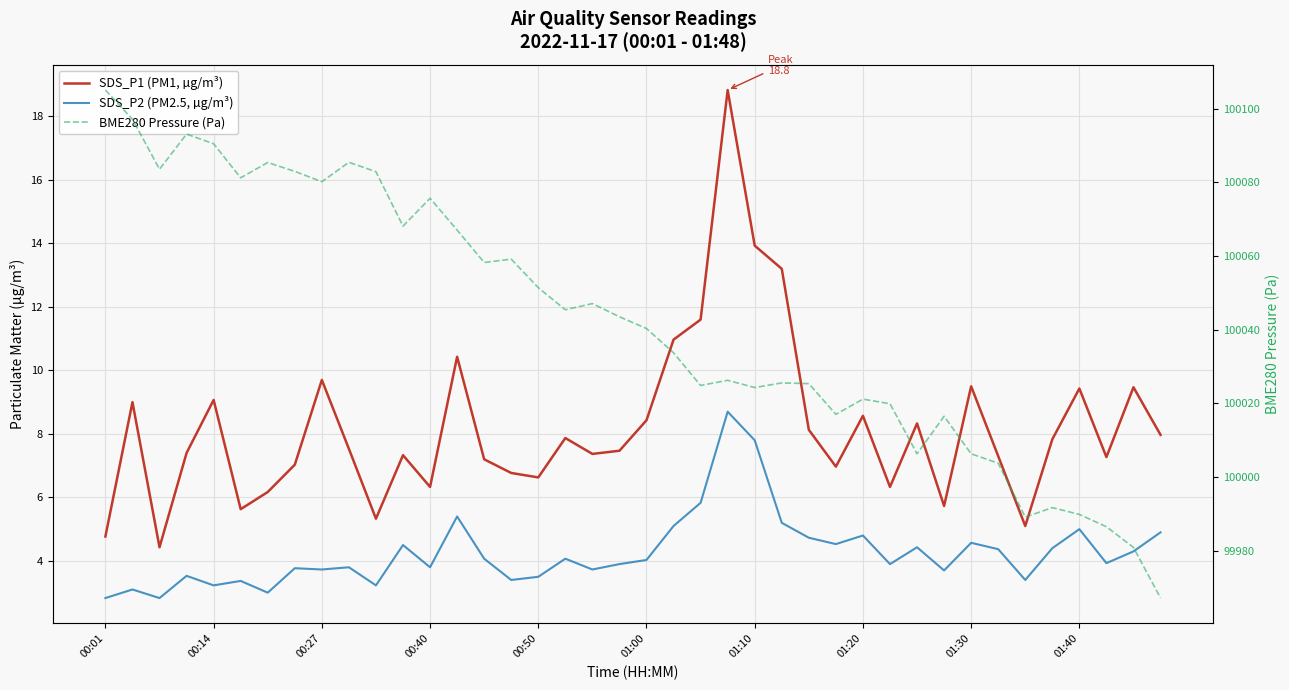

Rank the series at 01:40 from highest to lowest value.

BME280 Pressure (Pa), SDS_P1 (PM1, µg/m³), SDS_P2 (PM2.5, µg/m³)